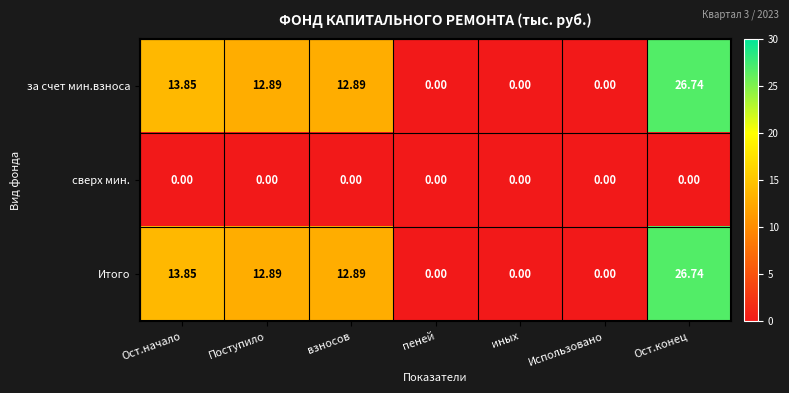

At which category is the sum across all series the highest?

Ост.конец